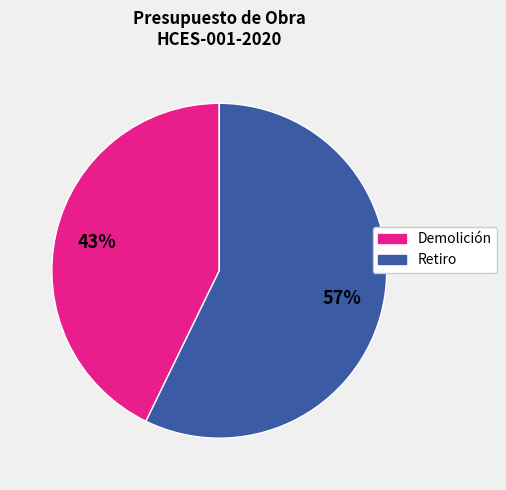

To the nearest percent, what is the average slice percentage?

50%